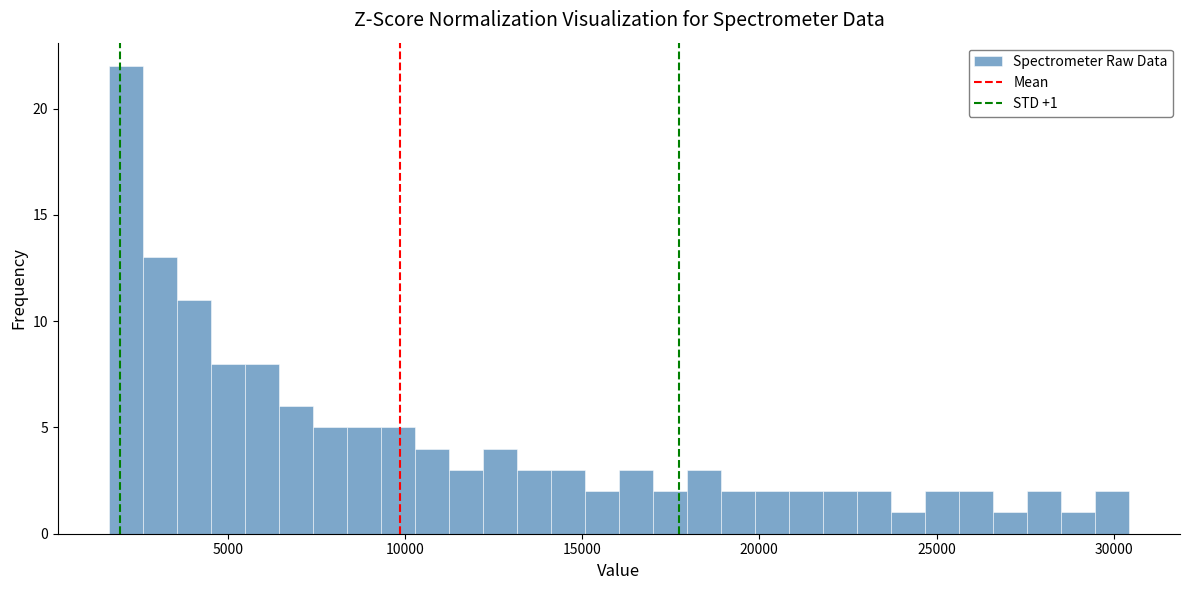

Around what value on the x-axis is the tallest bar? Give the approximate position of its centre, as read against the axis.

2000